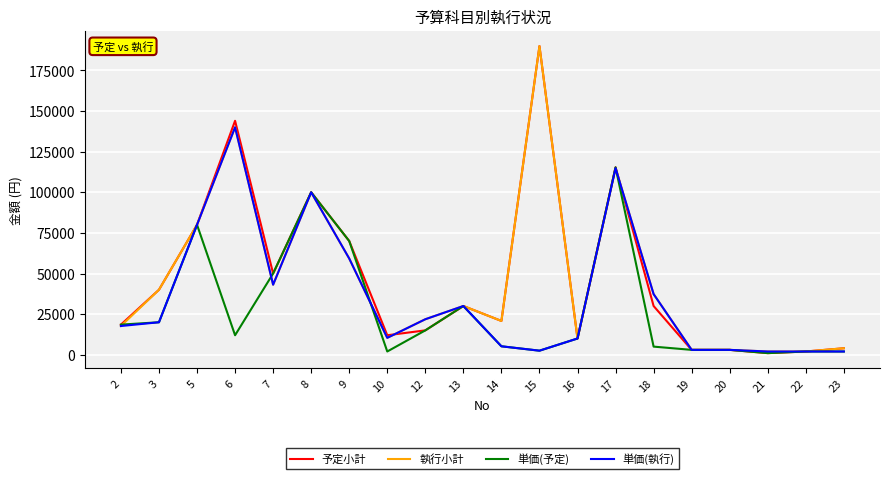

Is it true that 単価(予定) equals 80000 at 5?

True